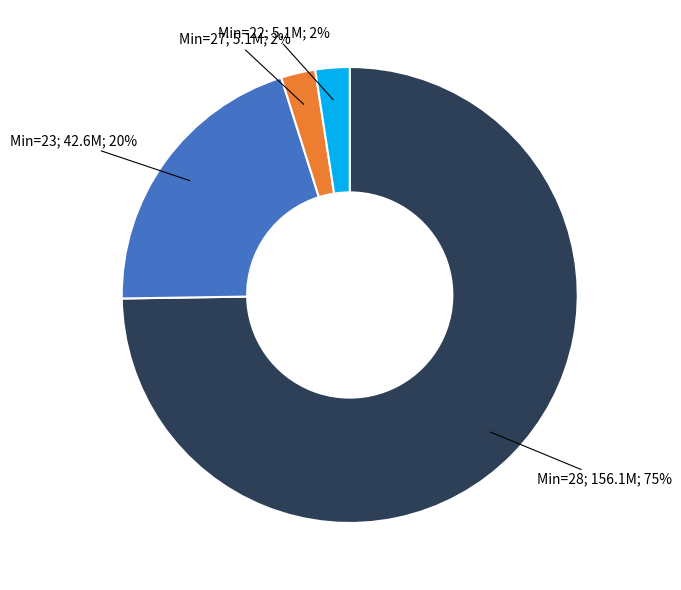

How many segments does this pie chart have?

4